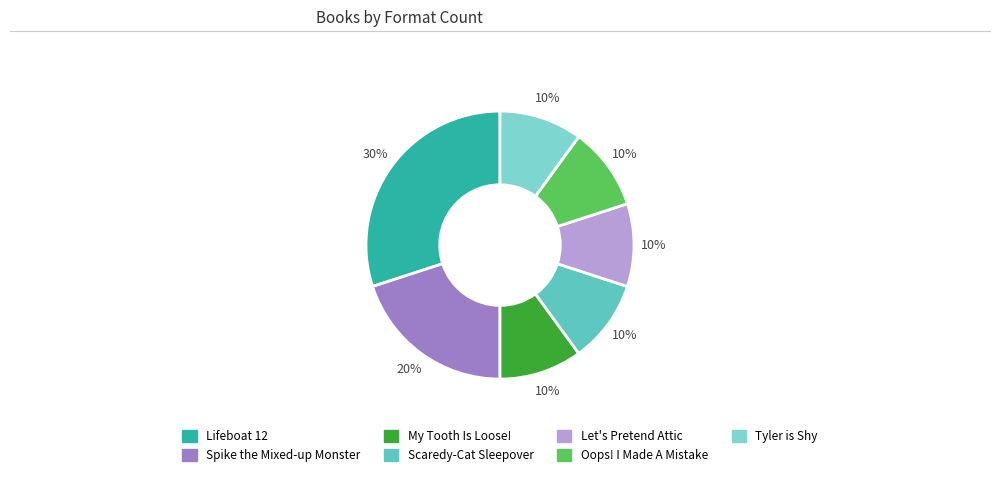

What is the ratio of the value at Oops! I Made A Mistake to the value at Tyler is Shy?

1.0